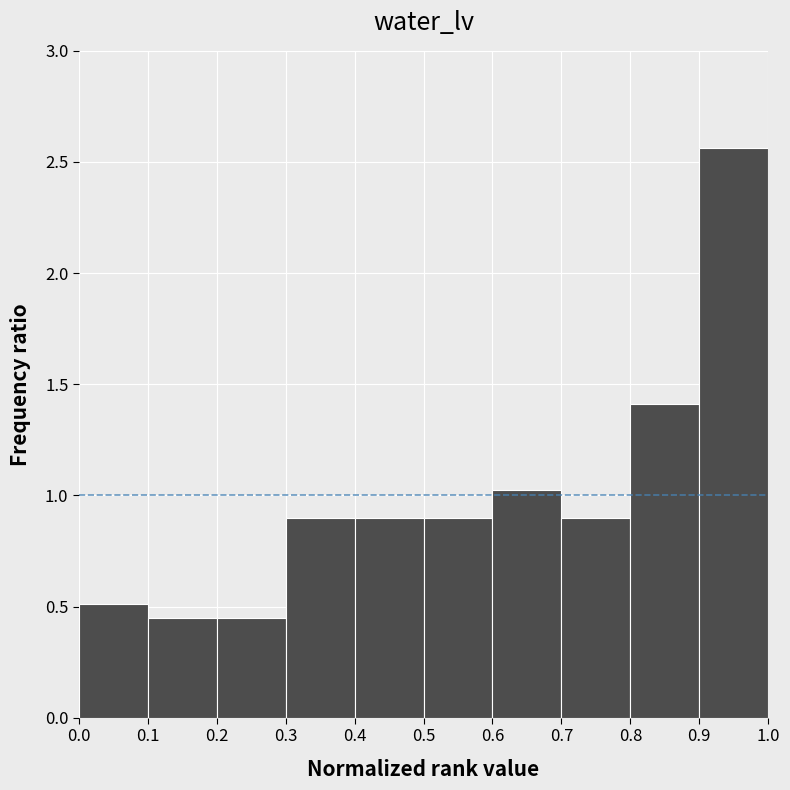

What is the height of the bar covering 0.6 to 0.7 on the x-axis? The values are not printed on the chart, so give them approximately, as read against the axis.

1.05